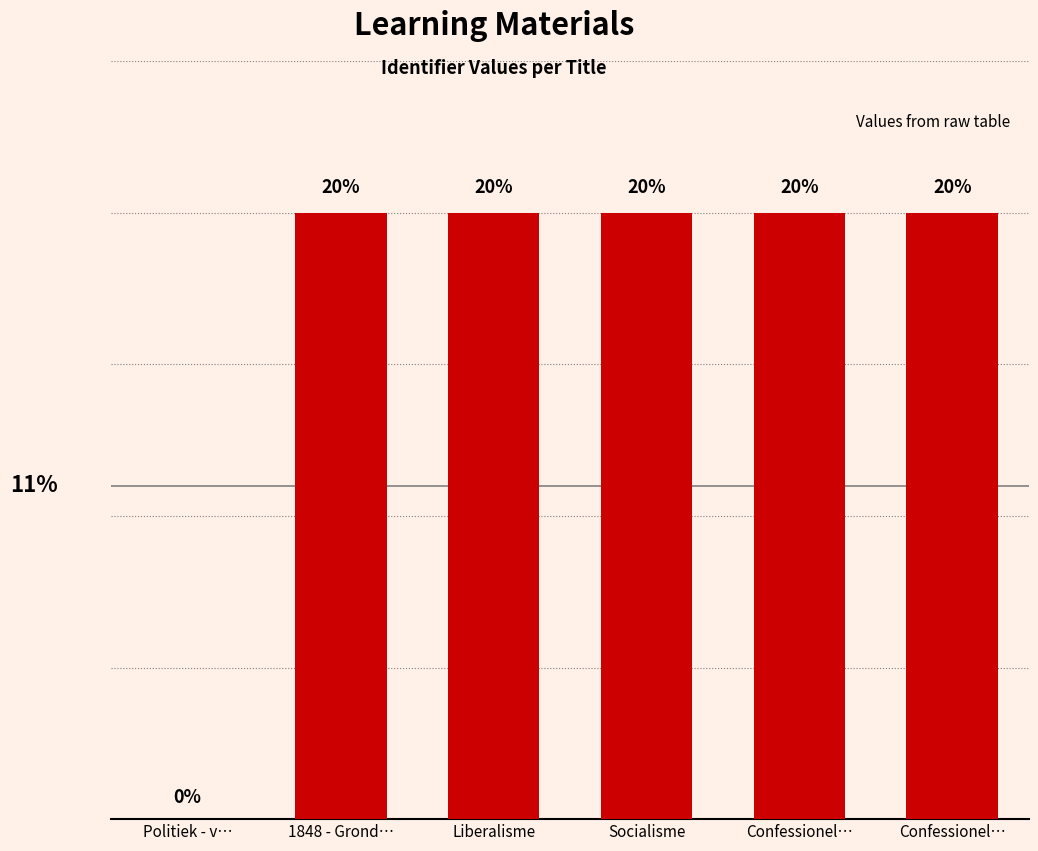

How many values are below 20?

3